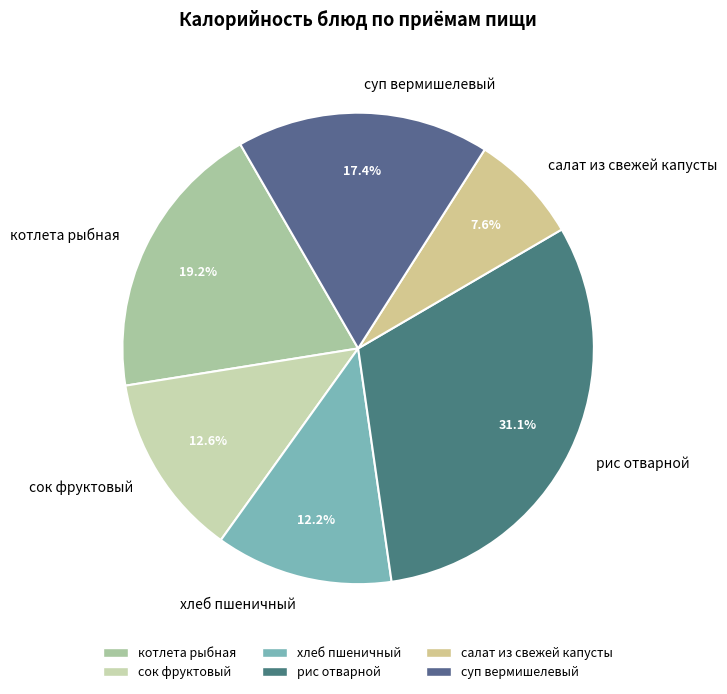

What percentage do рис отварной and хлеб пшеничный together represent?

43.3%